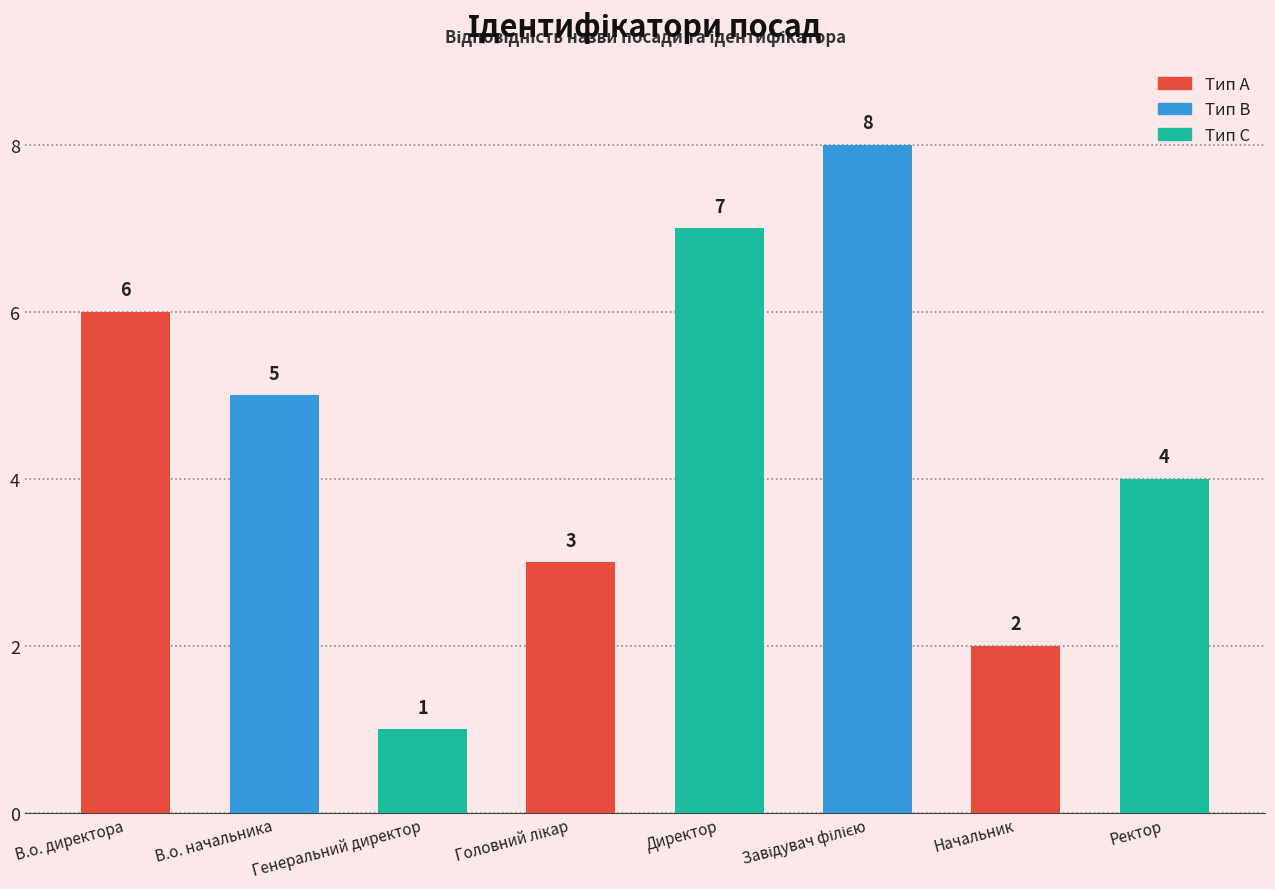

Which label corresponds to the smallest value in the chart?

Генеральний директор